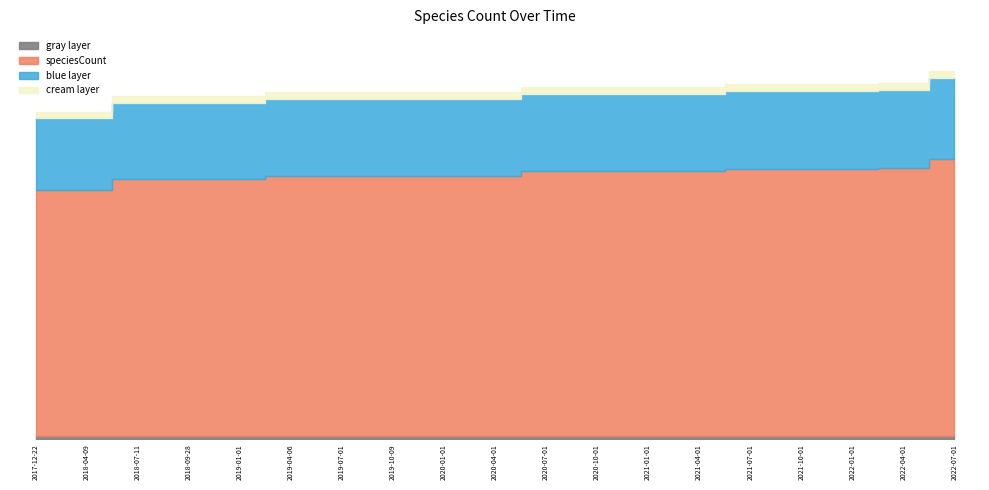

Does the chart display data point markers on the line(s)?

No